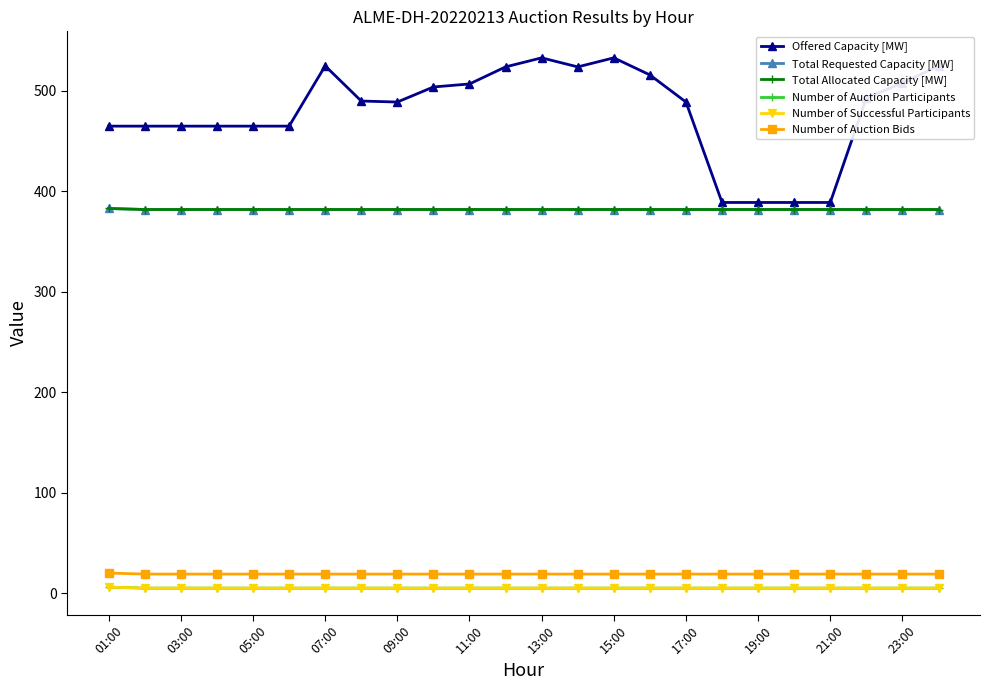

Does the chart have visible grid lines?

No